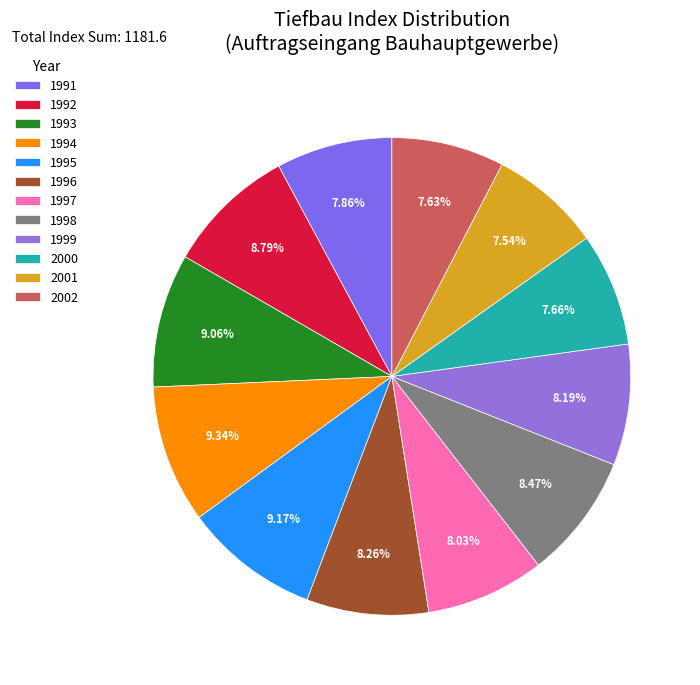

Count the number of slices in the pie.

12